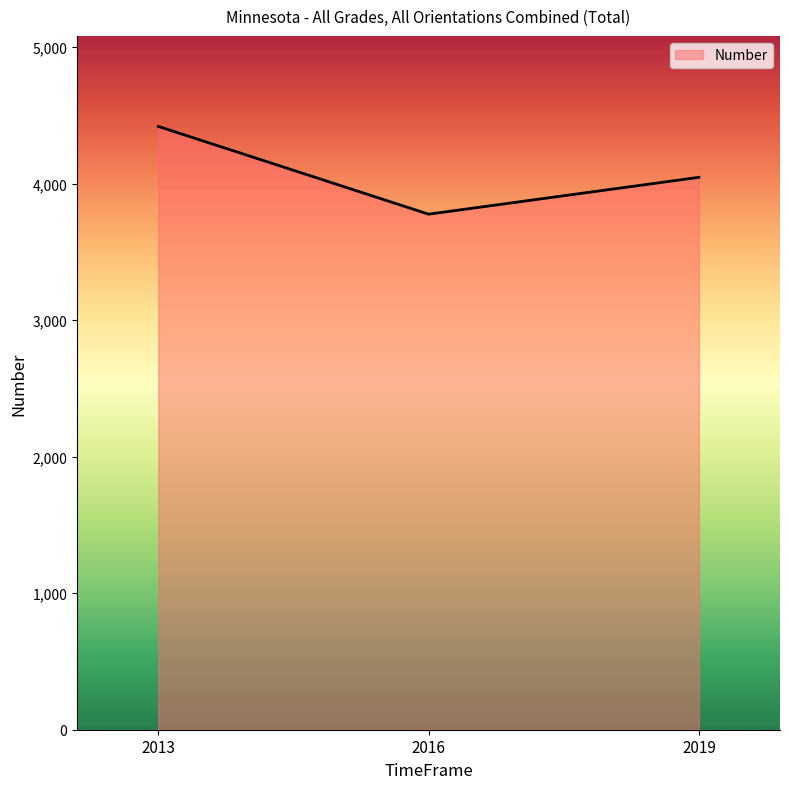

List the labels in order of value, smallest first.

2016, 2019, 2013